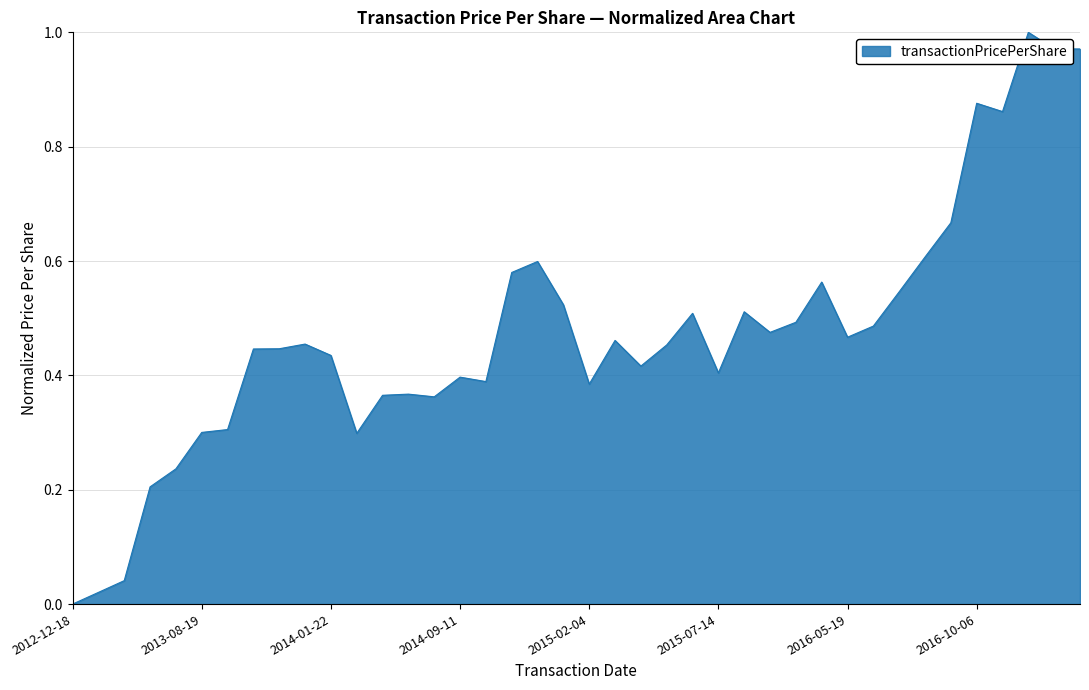

How many lines are shown in the chart?

1